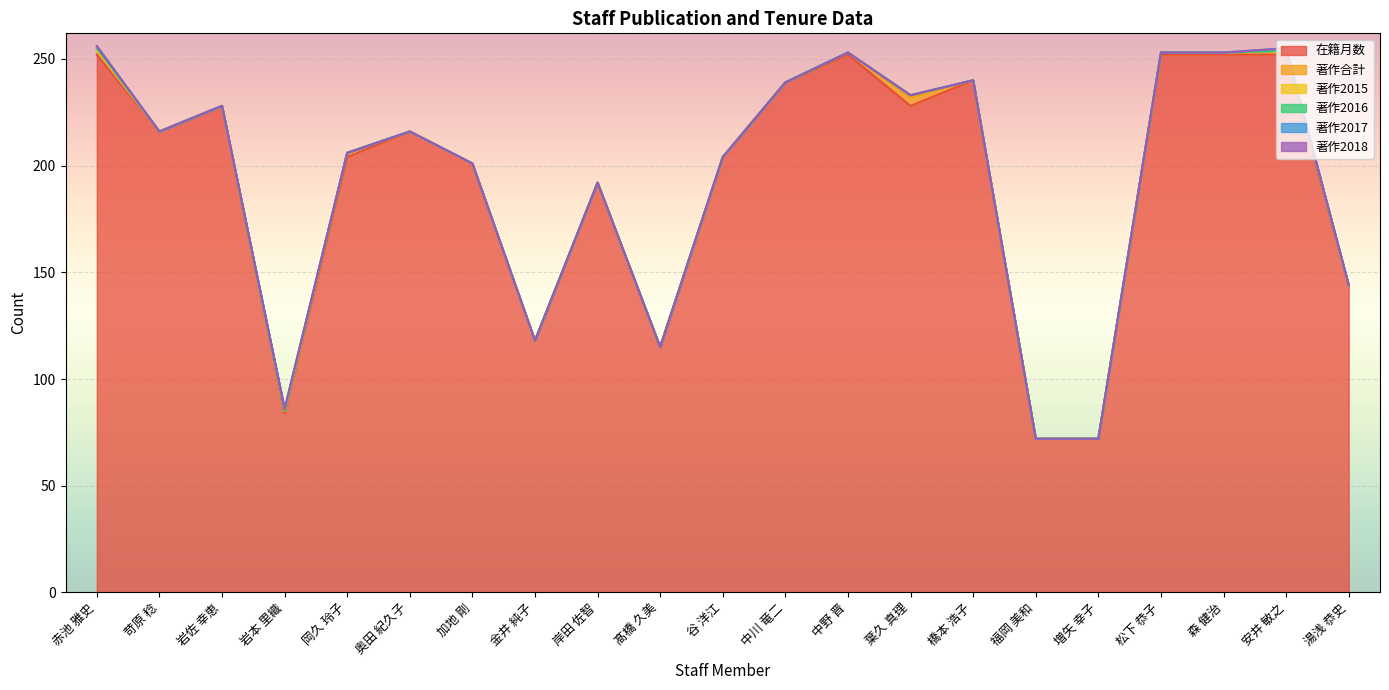

Rank the series by their maximum value, from highest to lowest.

在籍月数, 著作合計, 著作2015, 著作2016, 著作2017, 著作2018